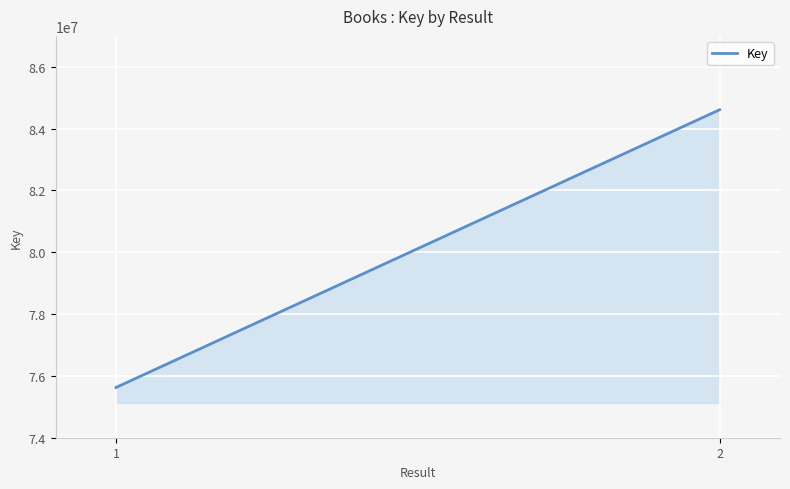

How many categories are shown in the chart?

300